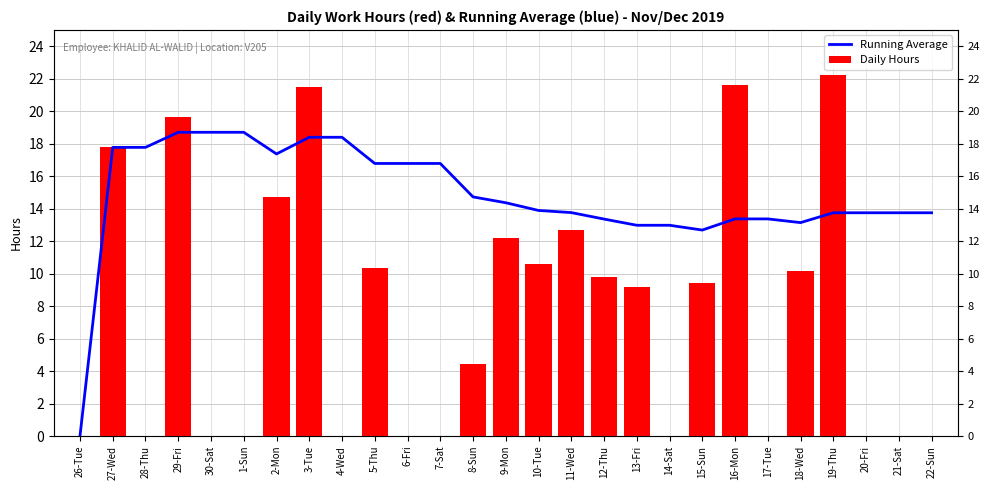

What is the difference between the second highest and minimum values in the Running Average series?

18.7